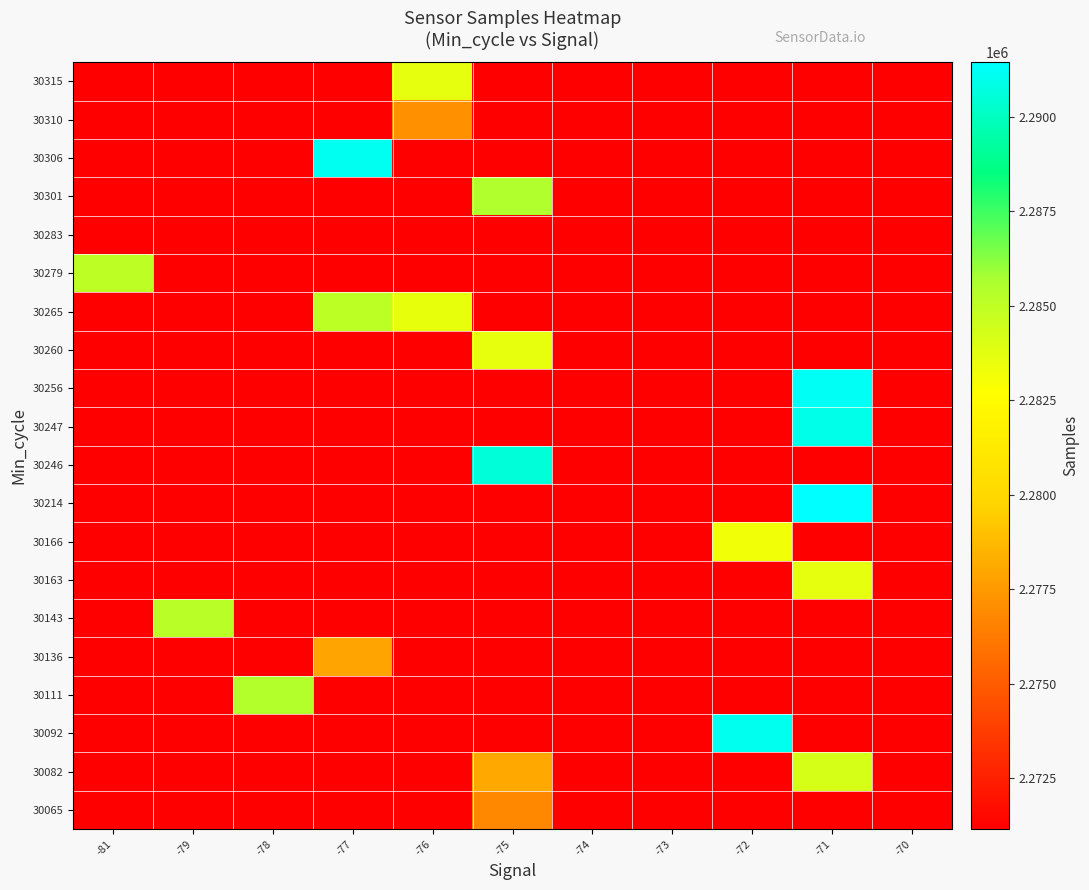

Between -72 and -71, which series saw the biggest shift?

30214